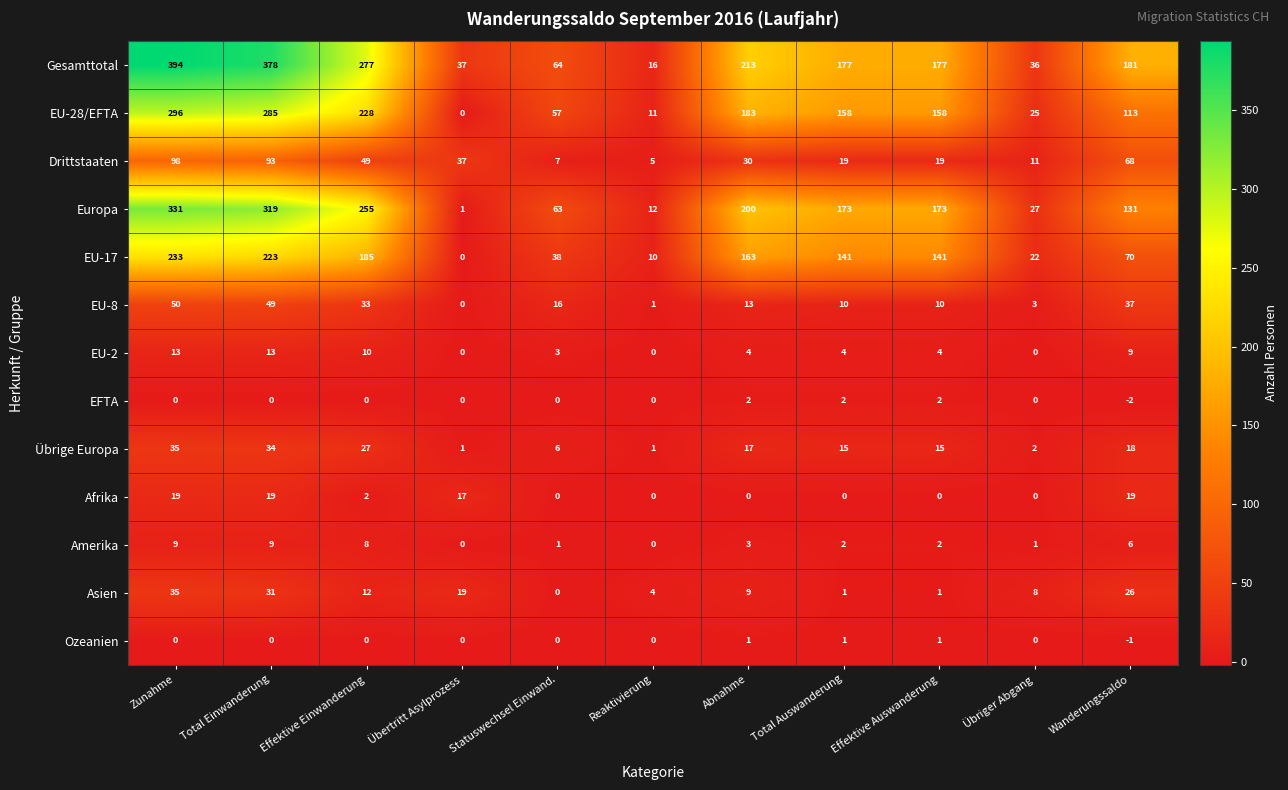

True or false: EU-2 has a value of -6 at Übriger Abgang.

False